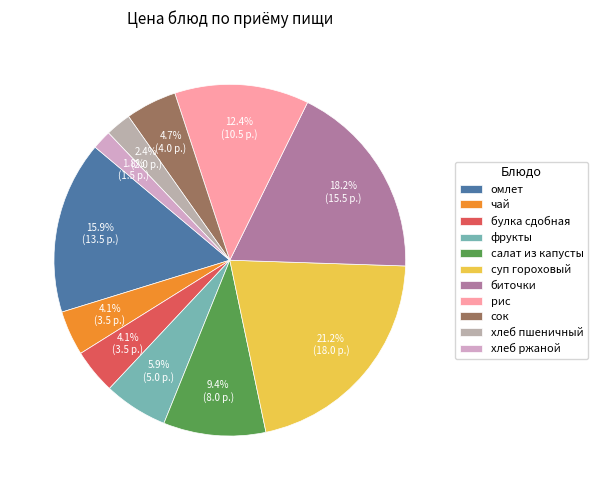

To the nearest percent, what portion does рис represent?

12%